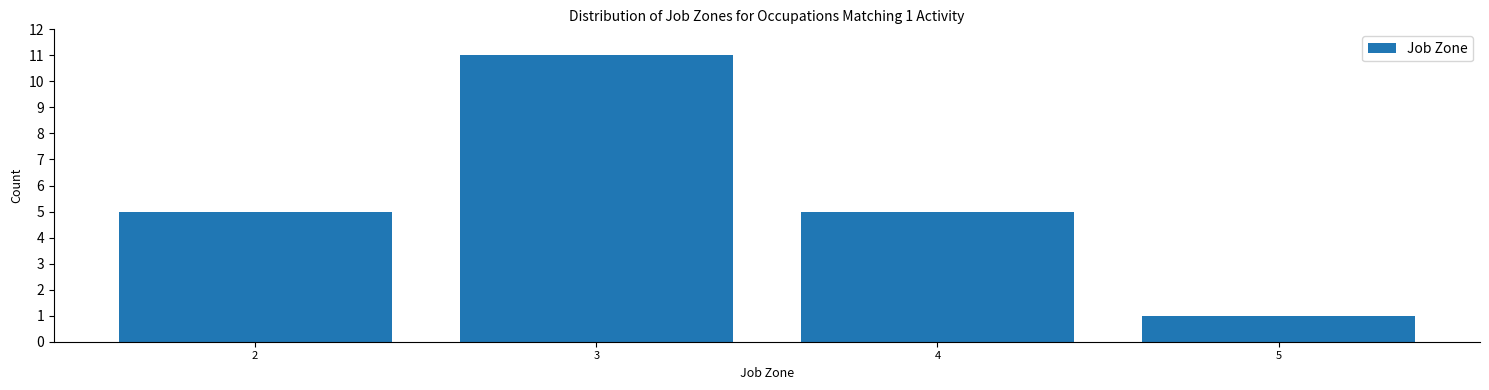

Over which range of the x-axis is the bar tallest?

2.5 to 3.5